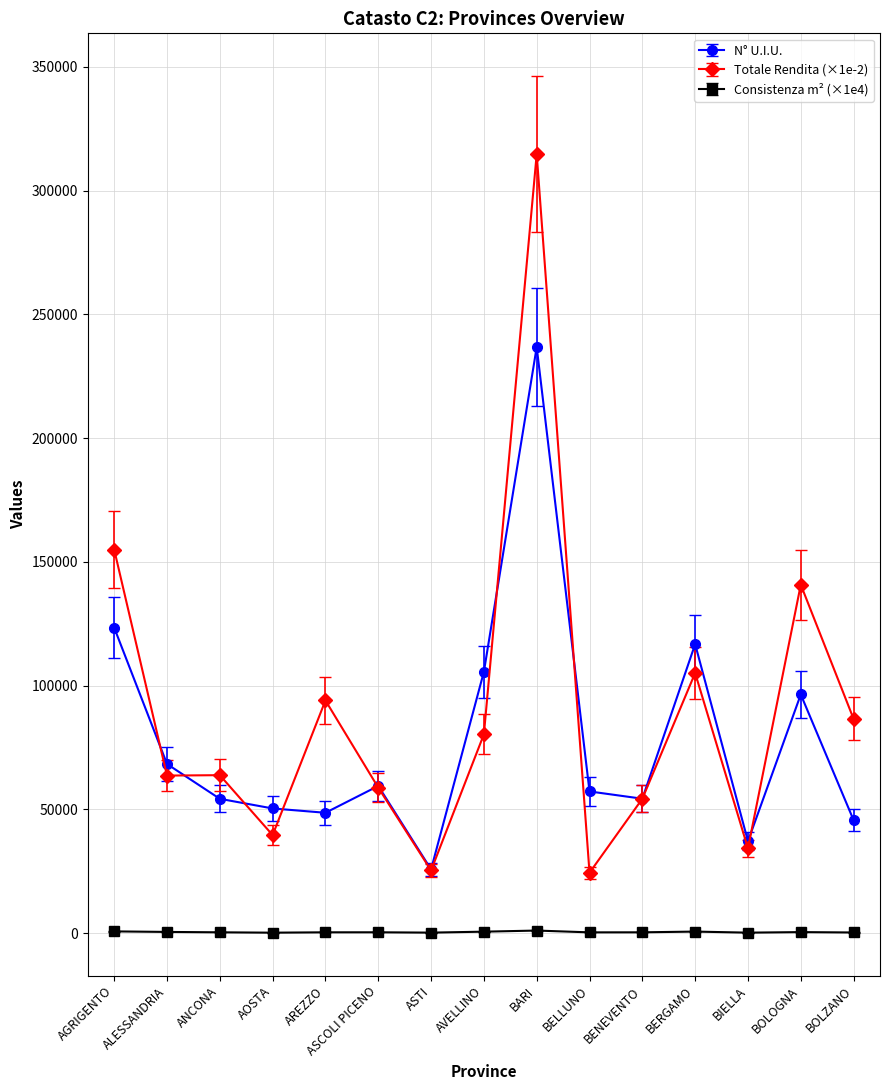

True or false: Totale Rendita (×1e-2) has a value of 105082.9 at BERGAMO.

True